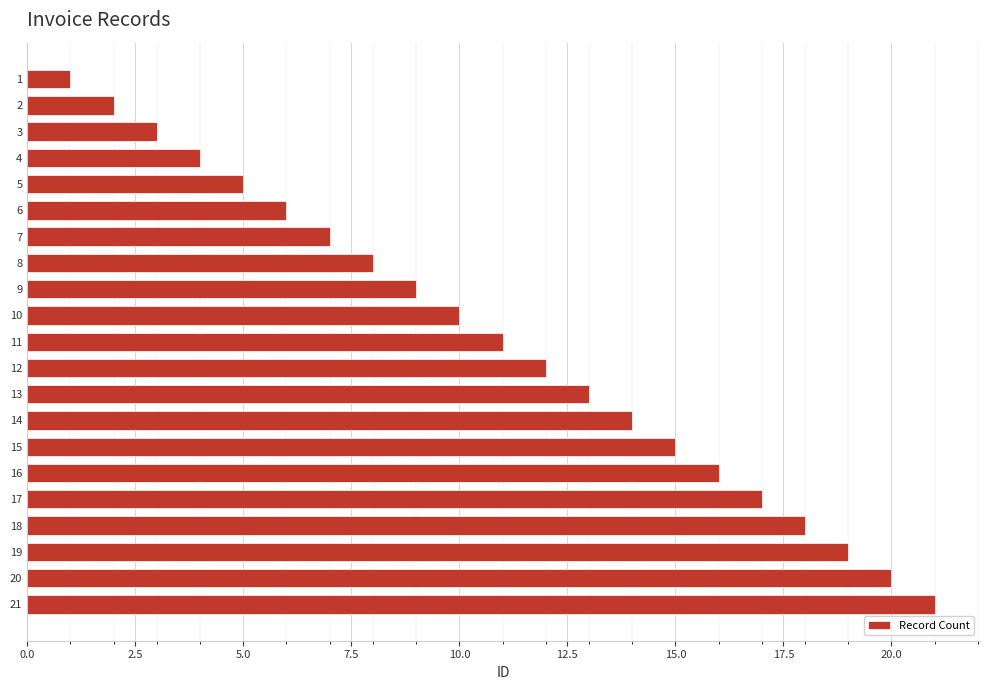

How many bars are there in total?

21